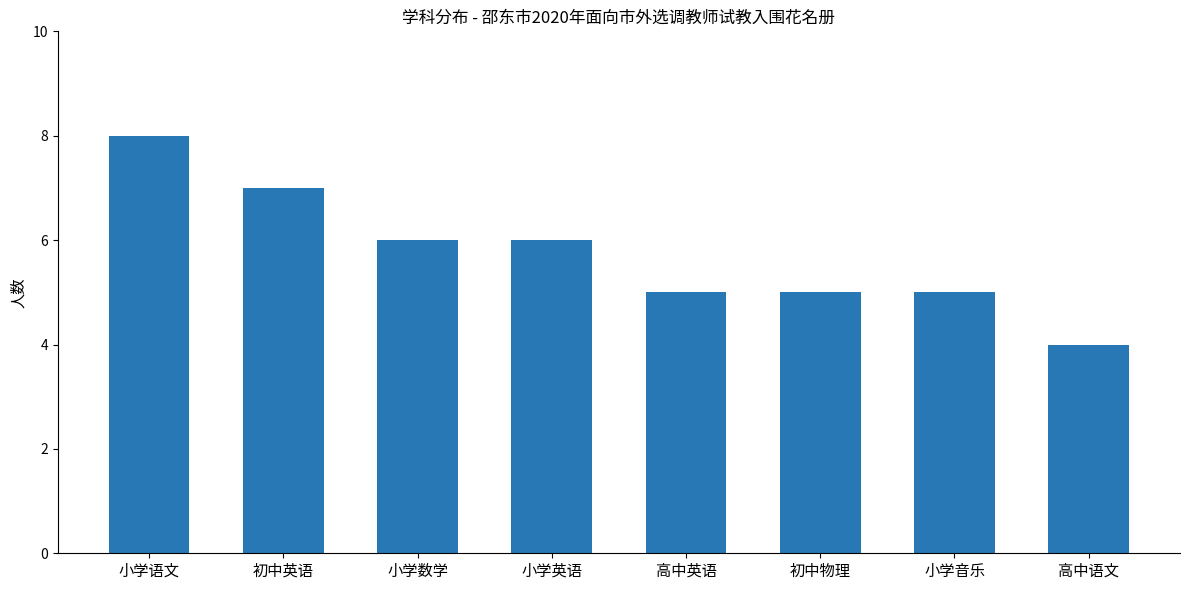

Is it true that the value at 小学英语 is 10?

False